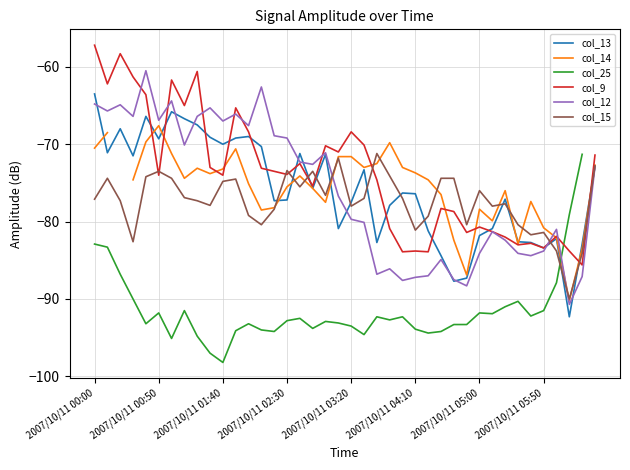

True or false: col_15 and col_9 intersect in this chart.

True